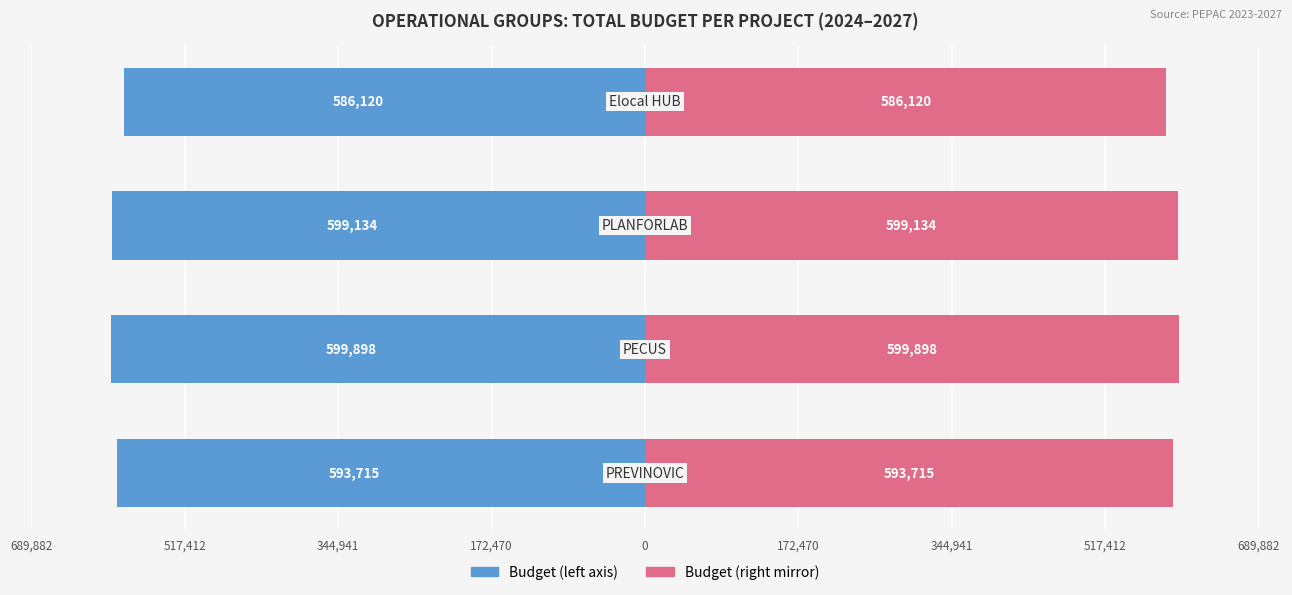

Reading left to right, transcribe all the data shown in this chart.

Total económico (€): 689,882=-593715	517,412=-599898	344,941=-599134	172,470=-586120
Total económico (€) [right]: 689,882=593715	517,412=599898	344,941=599134	172,470=586120